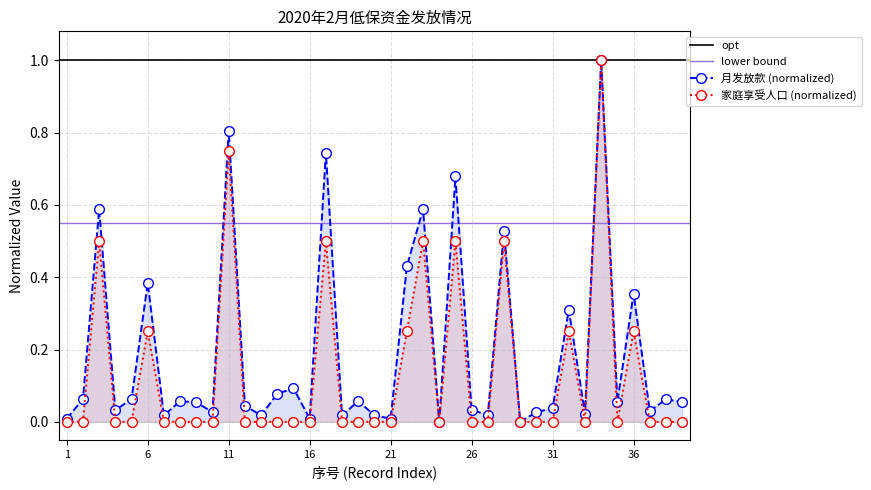

Rank the categories by 家庭享受人口 value from highest to lowest.

34, 11, 3, 17, 23, 25, 28, 6, 22, 32, 36, 1, 2, 4, 5, 7, 8, 9, 10, 12, 13, 14, 15, 16, 18, 19, 20, 21, 24, 26, 27, 29, 30, 31, 33, 35, 37, 38, 39